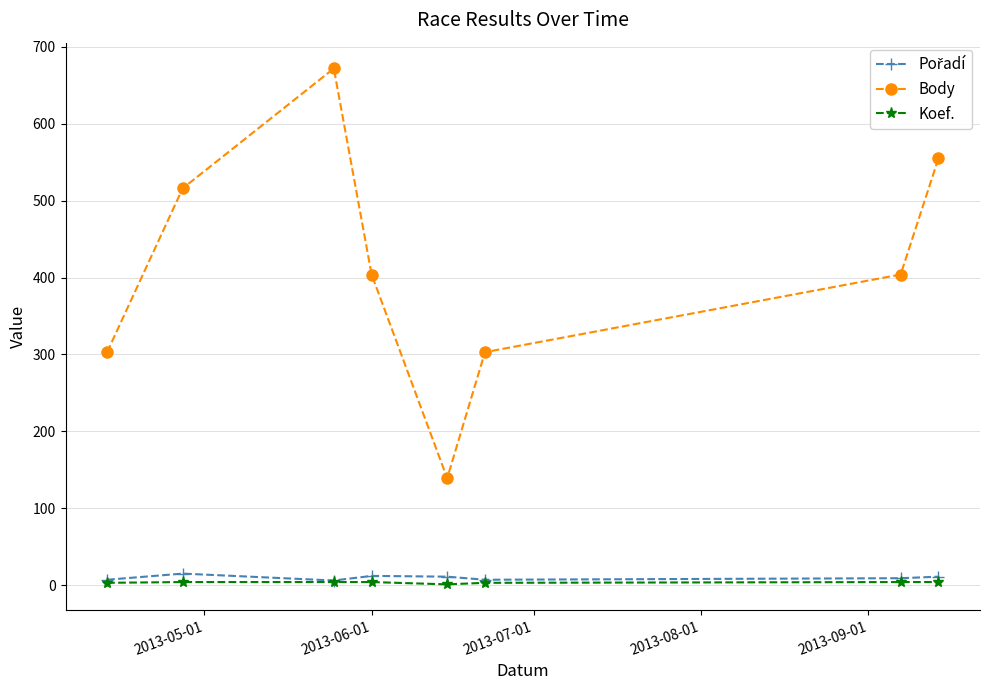

True or false: Body has more than 2 points higher than both neighbors.

False